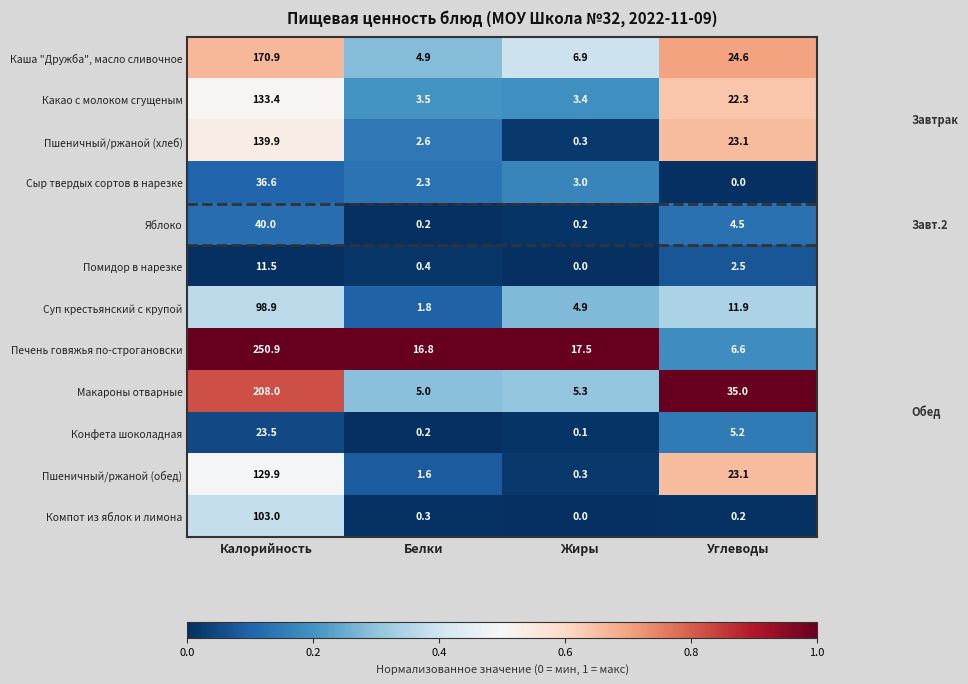

Which category has the lowest value in the Пшеничный/ржаной (обед) series?

Жиры